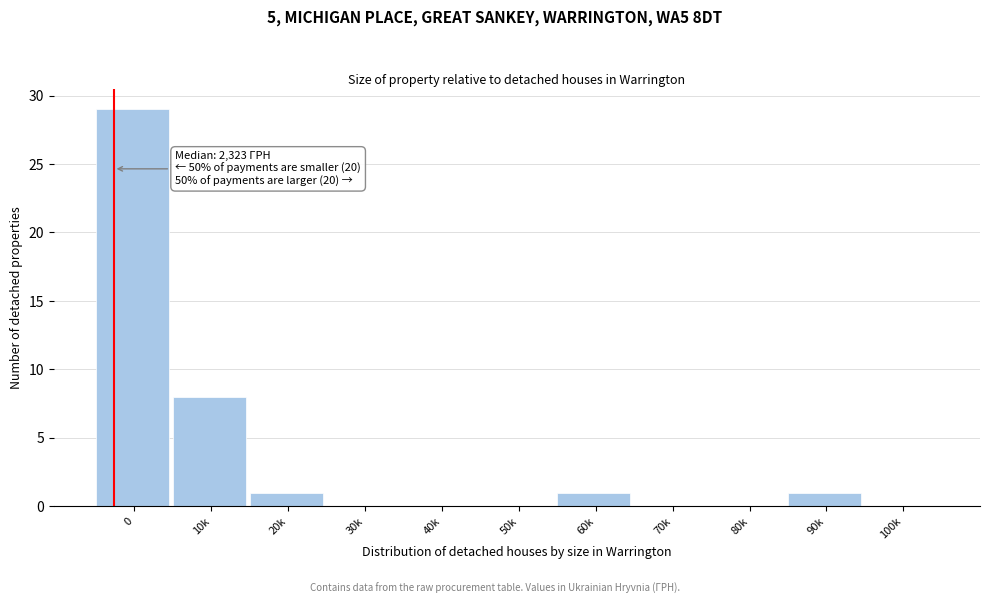

Reading left to right, transcribe all the data shown in this chart.

0=29	10k=8	20k=1	30k=0	40k=0	50k=0	60k=1	70k=0	80k=0	90k=1	100k=0